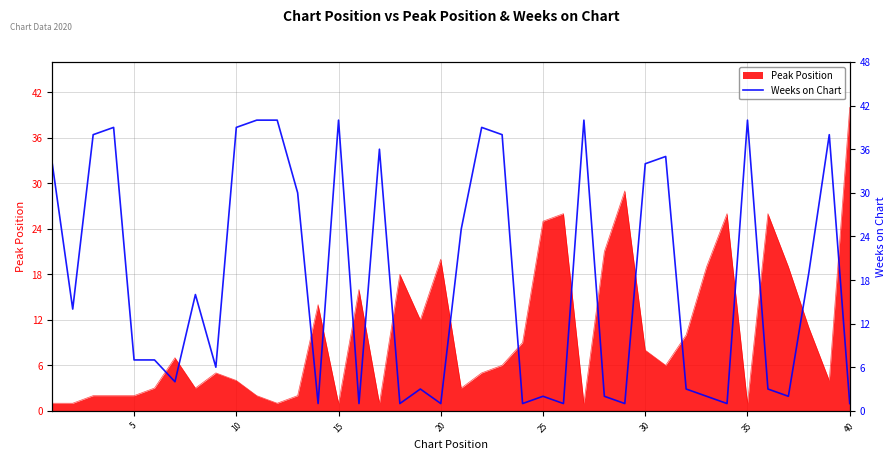

What is the highest value of the Peak Position series?

40